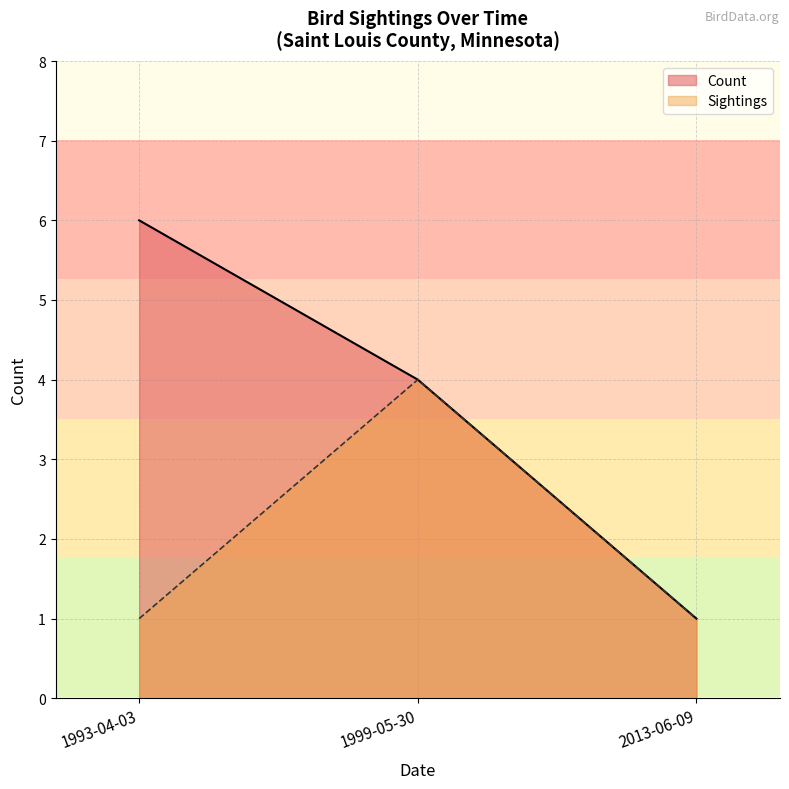

Rank the series at 1999-05-30 from lowest to highest value.

Count, Sightings